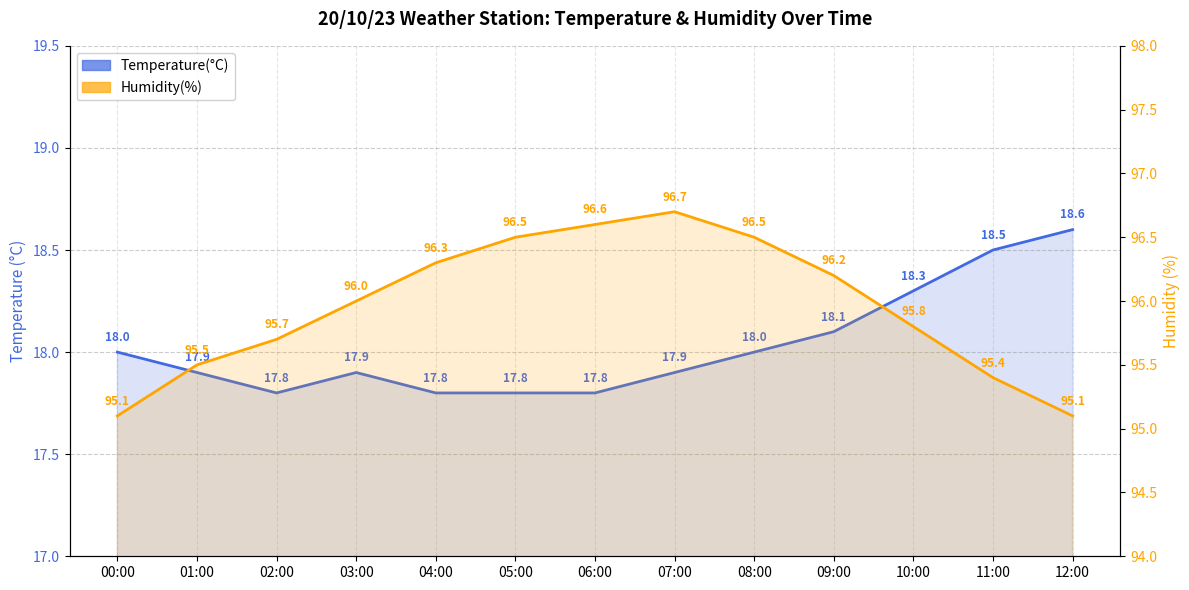

What is the smallest value displayed?

17.8